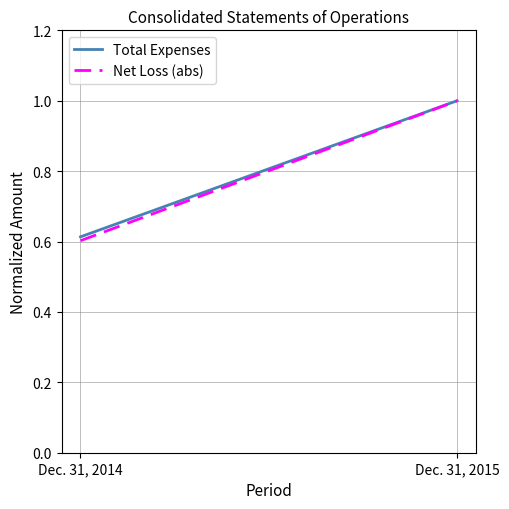

What is the difference between the maximum and minimum values in the Net Loss (abs) series?

0.4